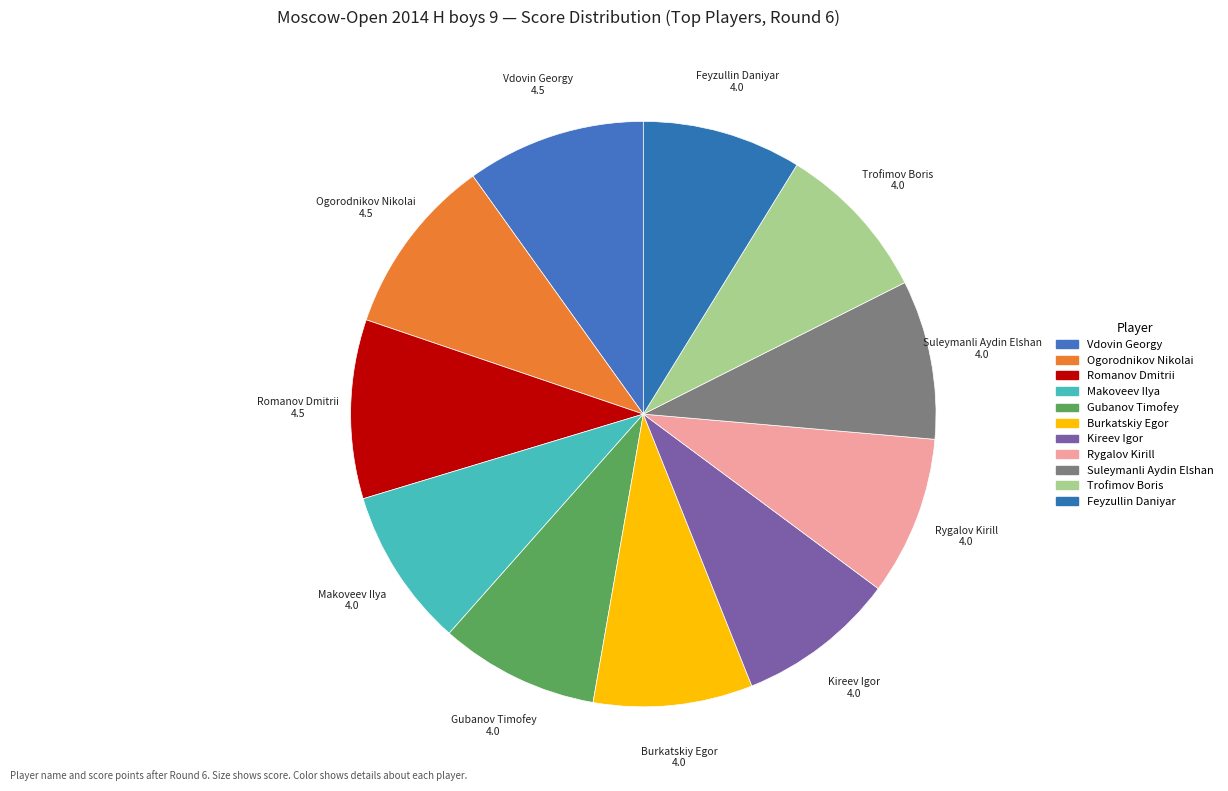

Rank the categories by value from lowest to highest.

Makoveev Ilya, Gubanov Timofey, Burkatskiy Egor, Kireev Igor, Rygalov Kirill, Suleymanli Aydin Elshan, Trofimov Boris, Feyzullin Daniyar, Vdovin Georgy, Ogorodnikov Nikolai, Romanov Dmitrii